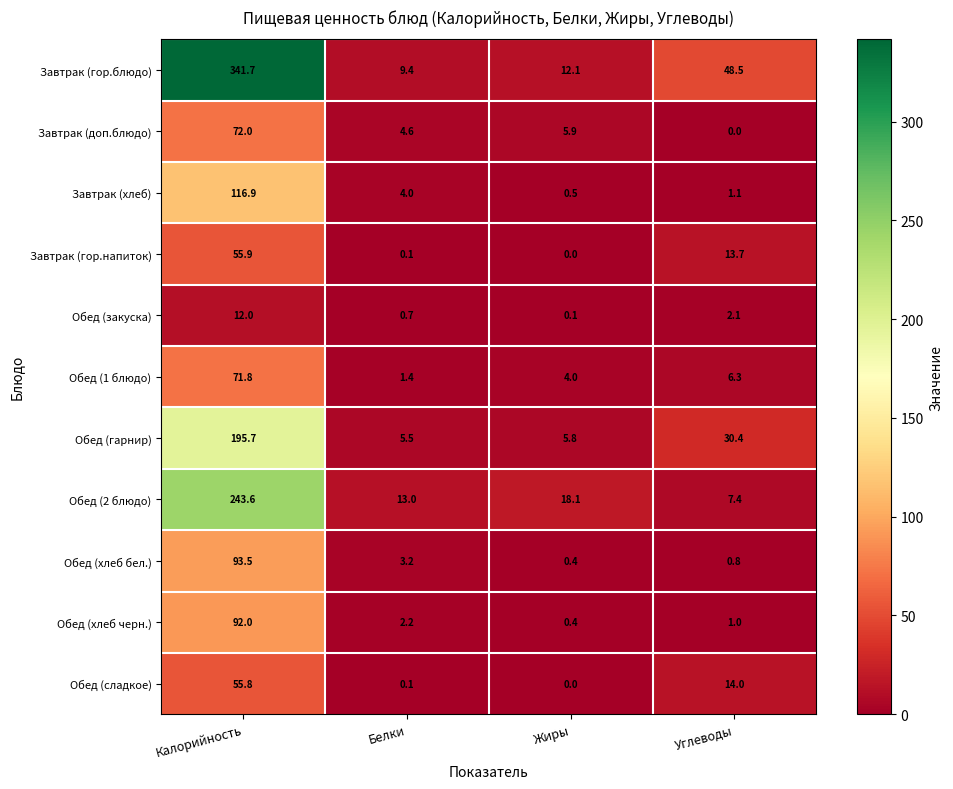

The Обед (закуска) series shows 6.6 at Калорийность. True or false?

False